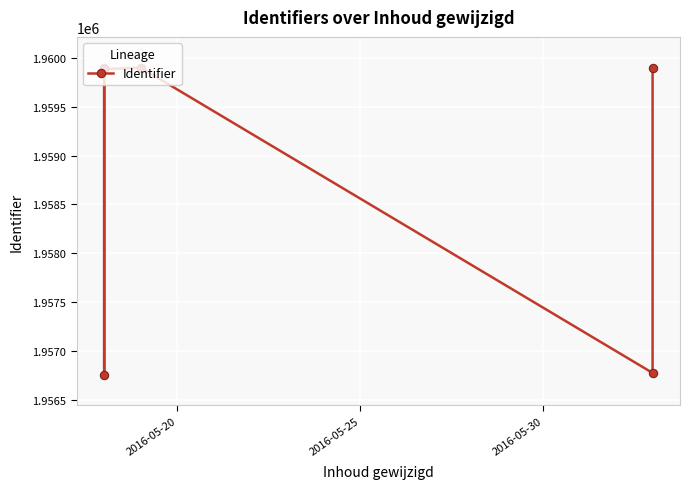

What is the difference between the maximum and minimum values?

3139